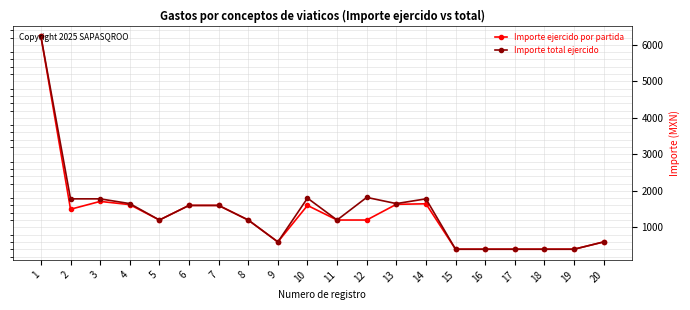

List the series in order of their overall mean, highest first.

Importe total ejercido, Importe ejercido por partida